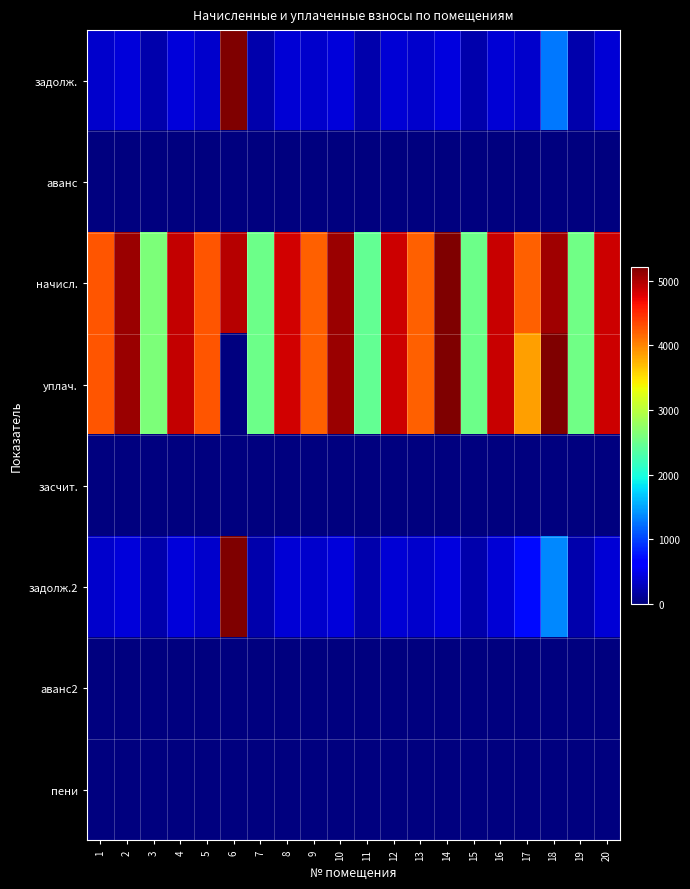

Which has a higher value, 20 or 18?

18